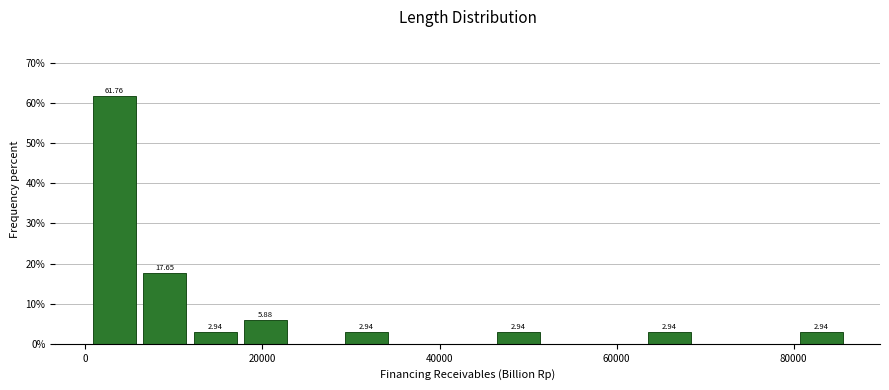

Read against the x-axis, roughly where is the centre of the tallest bar?

4000